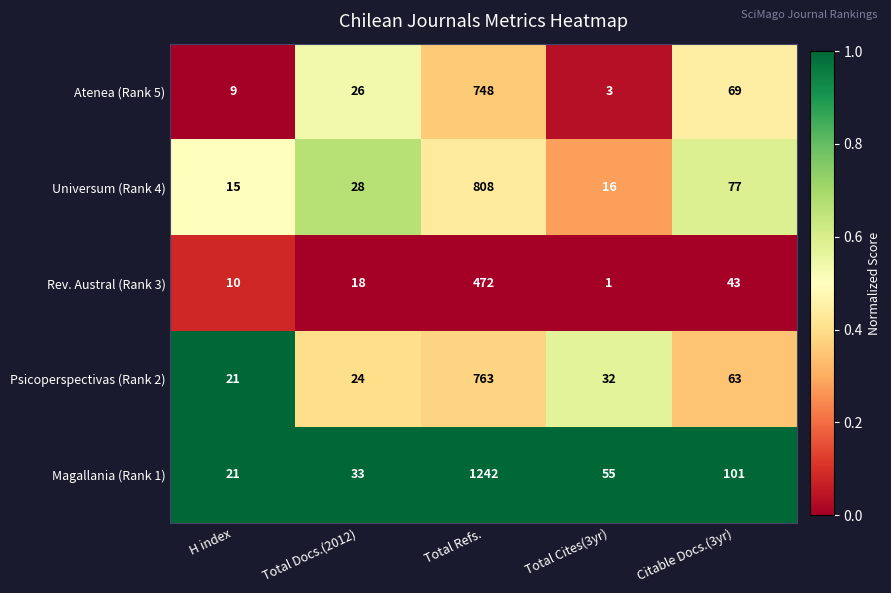

The Atenea (Rank 5) series shows 10 at Total Docs.(2012). True or false?

False